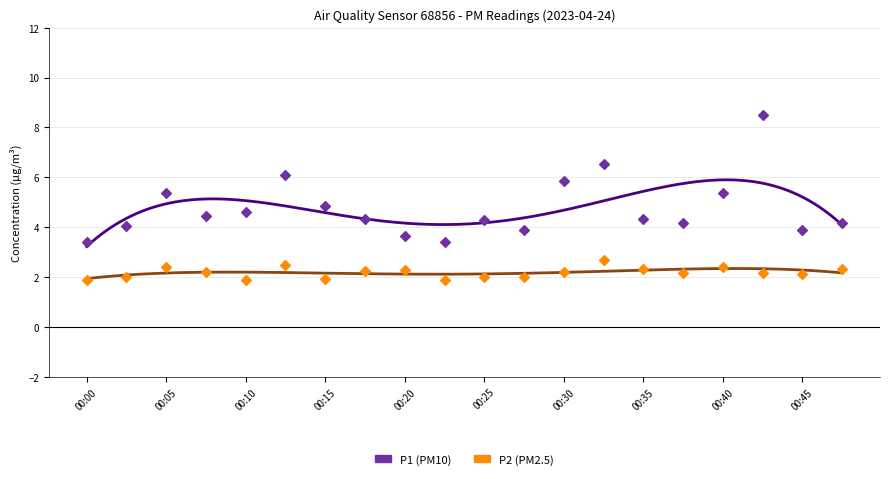

Across all series, what Y value is closest to 5?

4.8